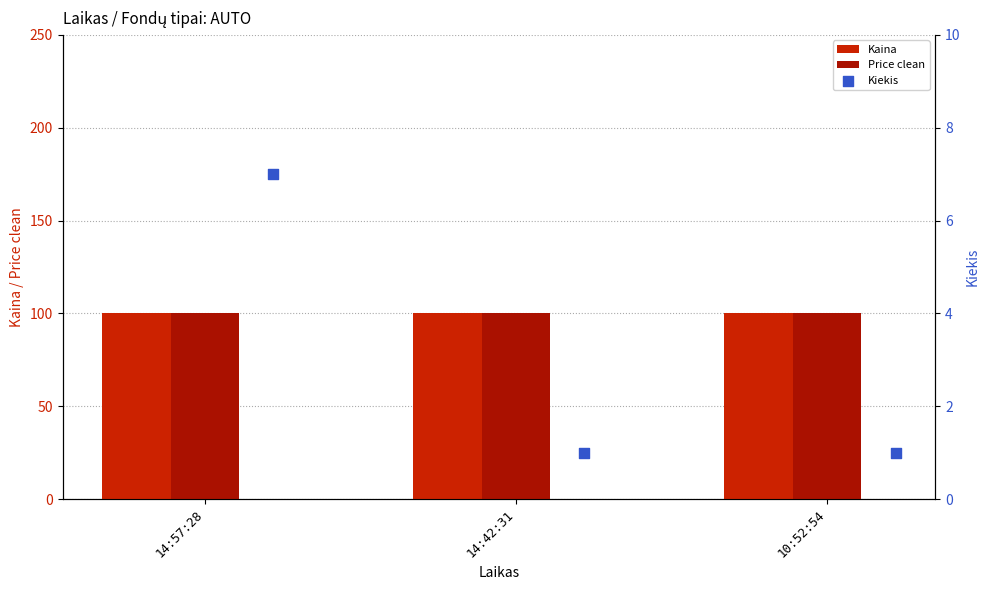

Which series has the widest spread of Y values?

Kiekis